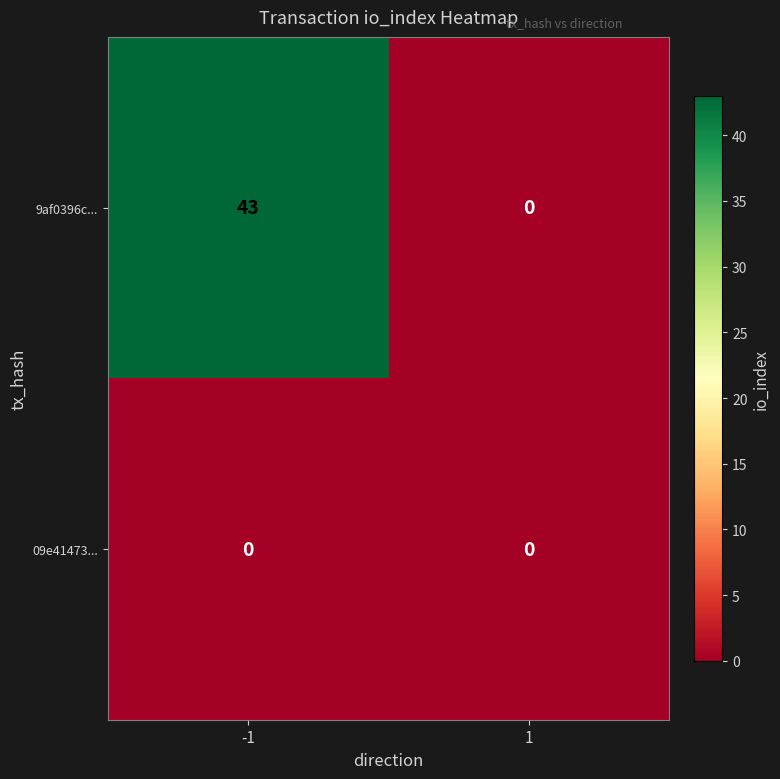

How many values in 9af0396c... are above zero?

1